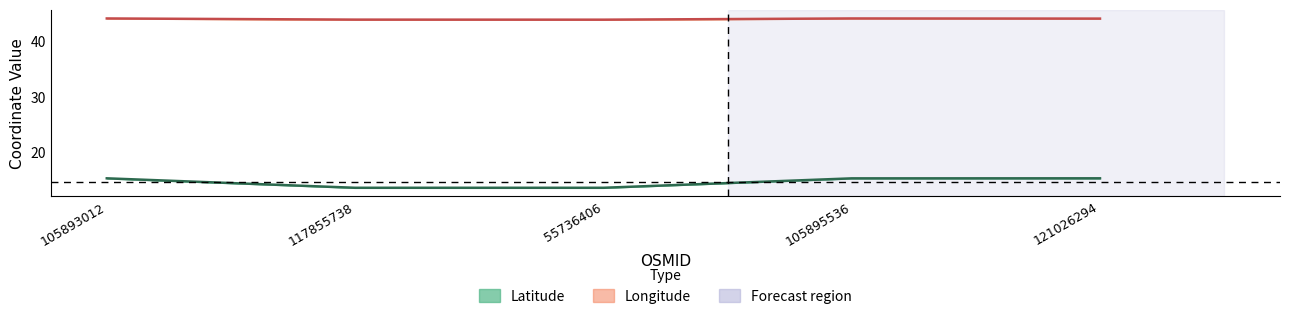

What is the lowest value of the Longitude series?

44.0